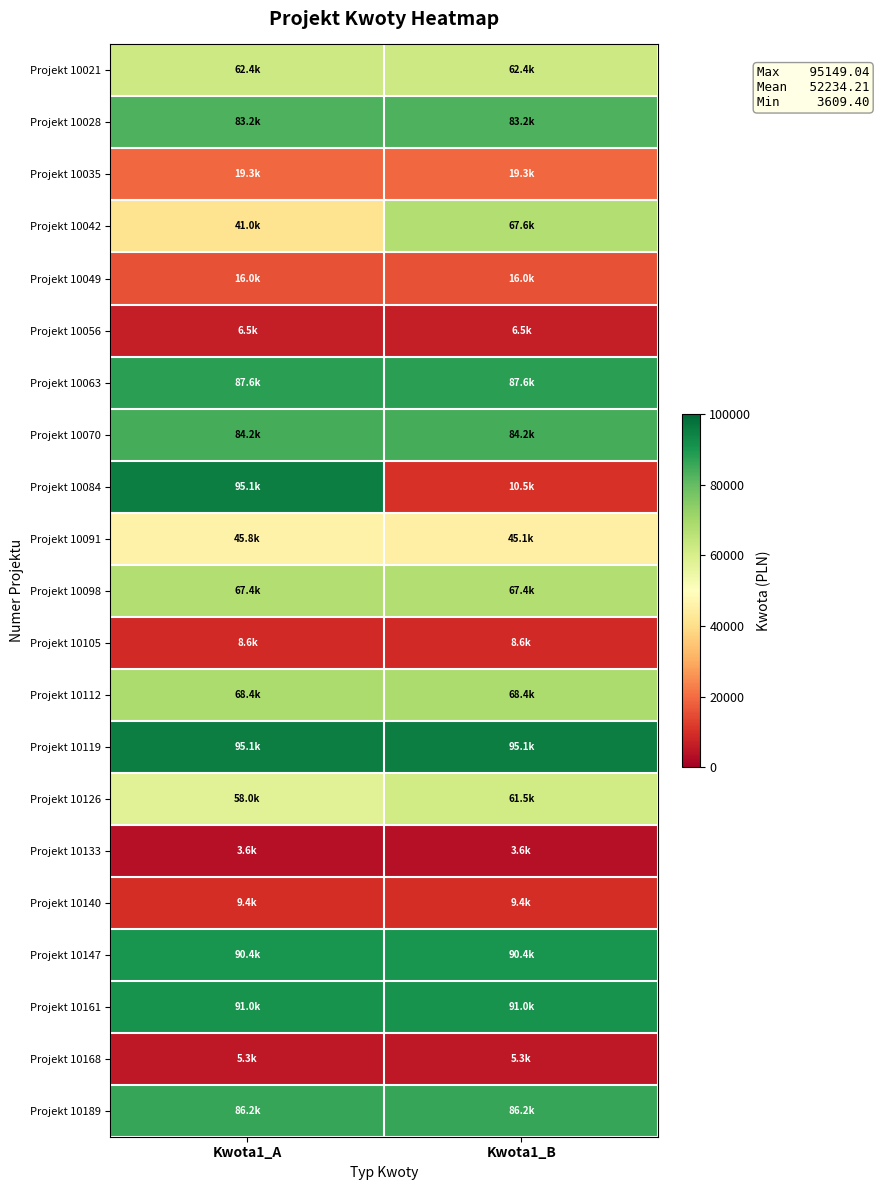

Between Kwota1_A and Kwota1_B, which series saw the biggest shift?

Projekt 10084